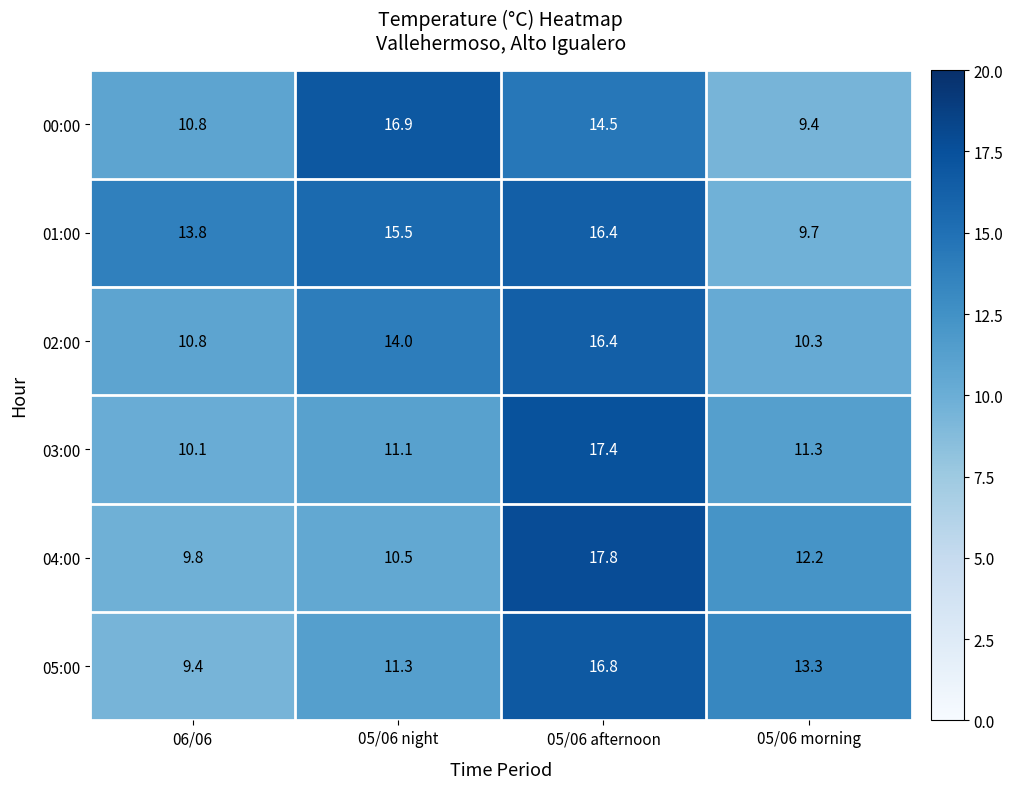

The 01:00 series shows 9.7 at 05/06 morning. True or false?

True